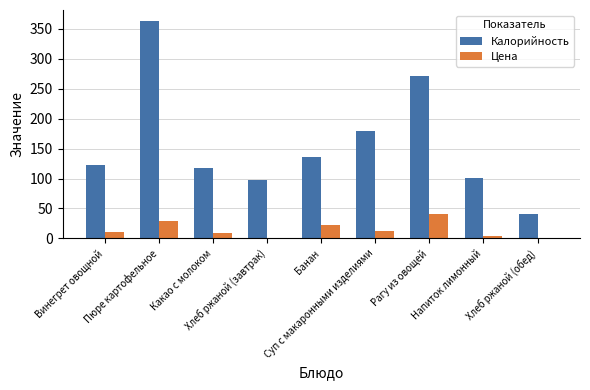

How many groups of bars are there?

9